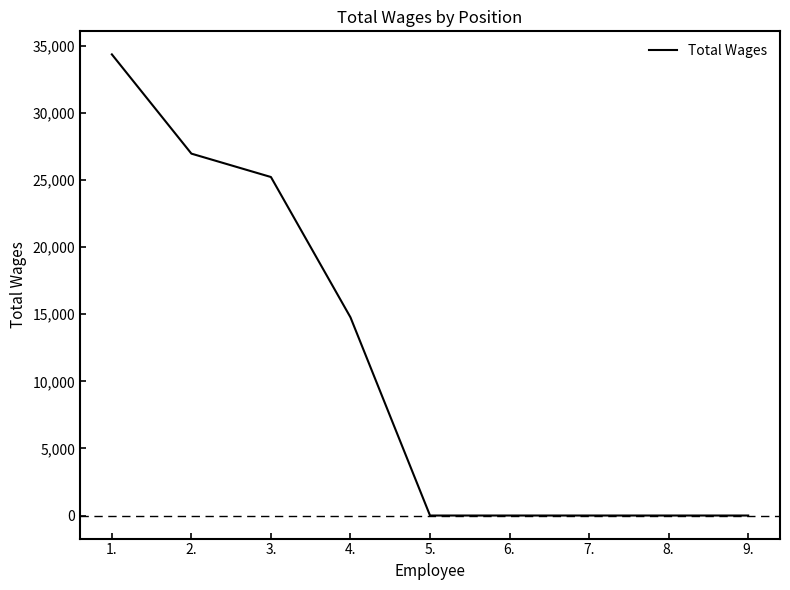

Is it true that the value at 3. is 33911?

False